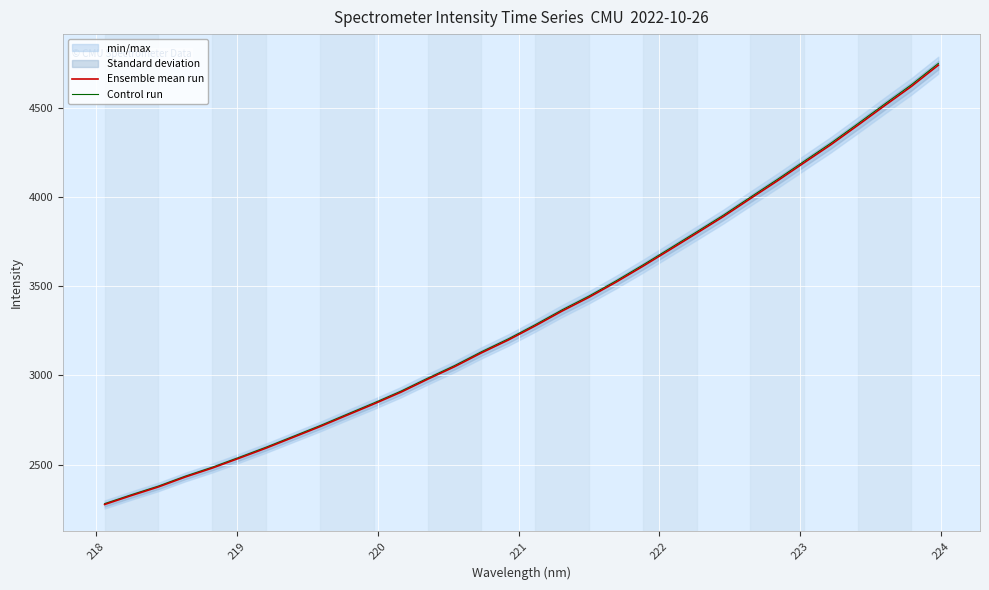

What is the lowest value of the Control run series?

2281.5